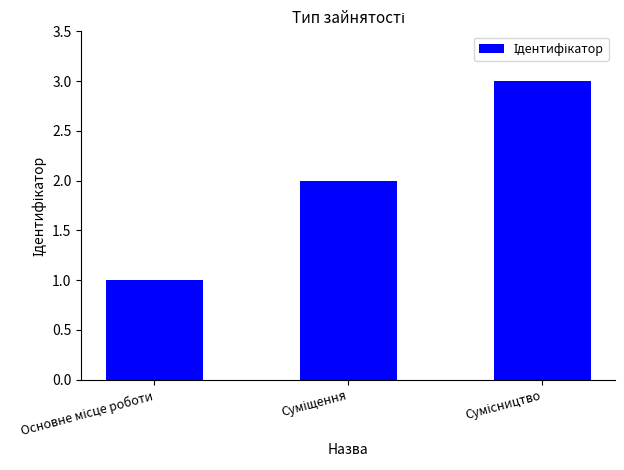

What is the greatest value displayed?

3